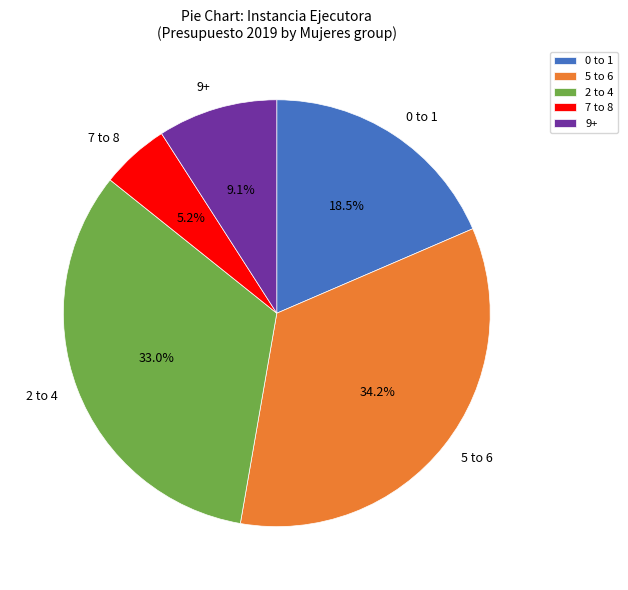

Do 5 to 6 and 7 to 8 together represent more than half of the pie?

No